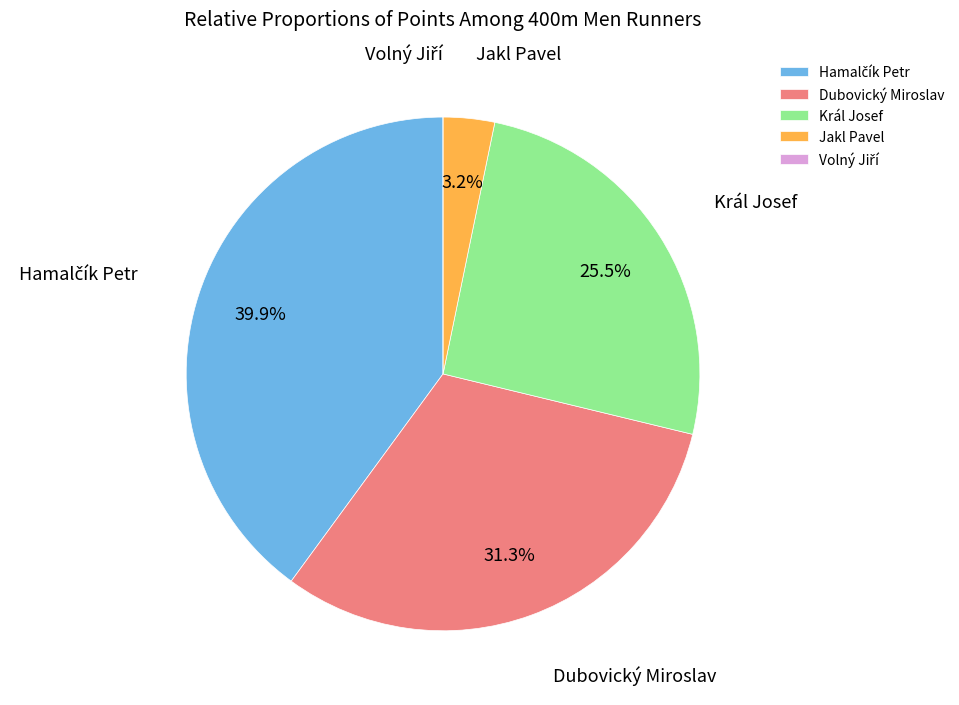

What portion of the pie excludes Jakl Pavel?

96.8%